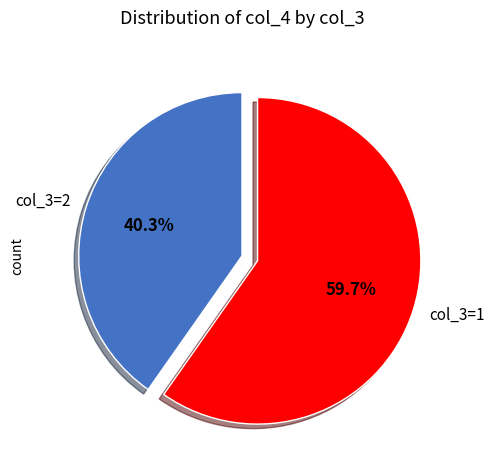

What portion of the pie excludes col_3=1?

40.3%